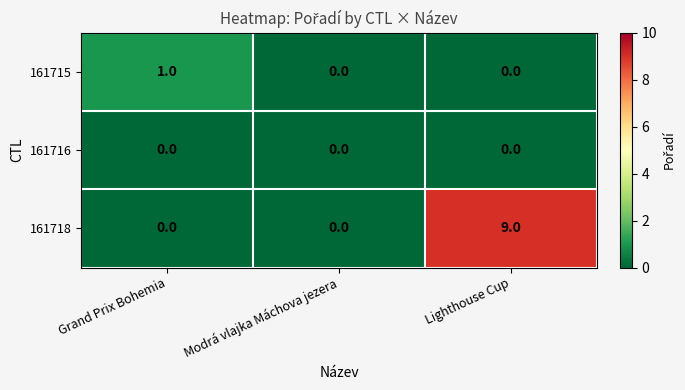

How many categories are shown in the chart?

3